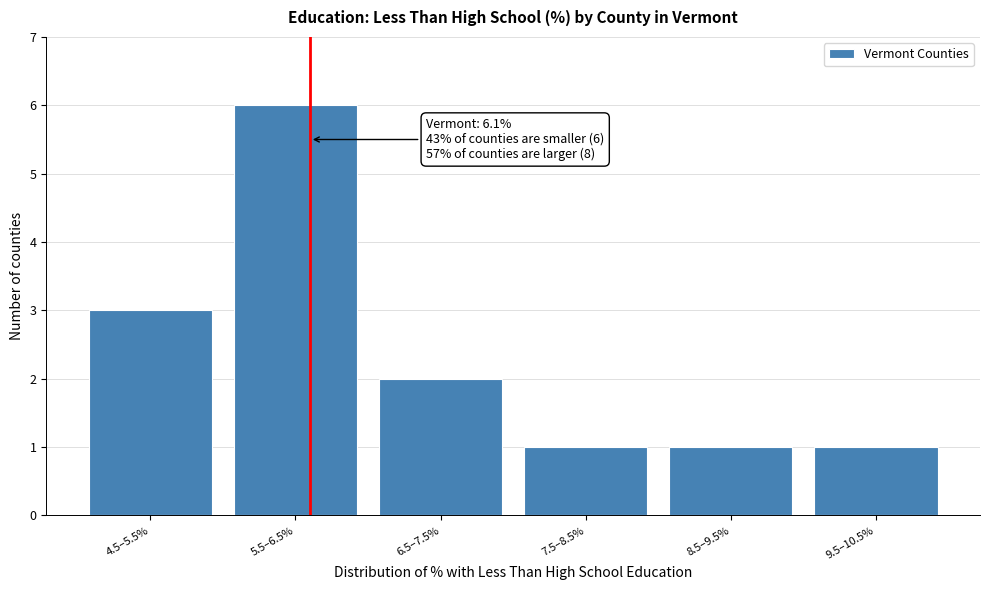

Reading left to right, list all the values displayed in this chart.

4.5–5.5%=3	5.5–6.5%=6	6.5–7.5%=2	7.5–8.5%=1	8.5–9.5%=1	9.5–10.5%=1